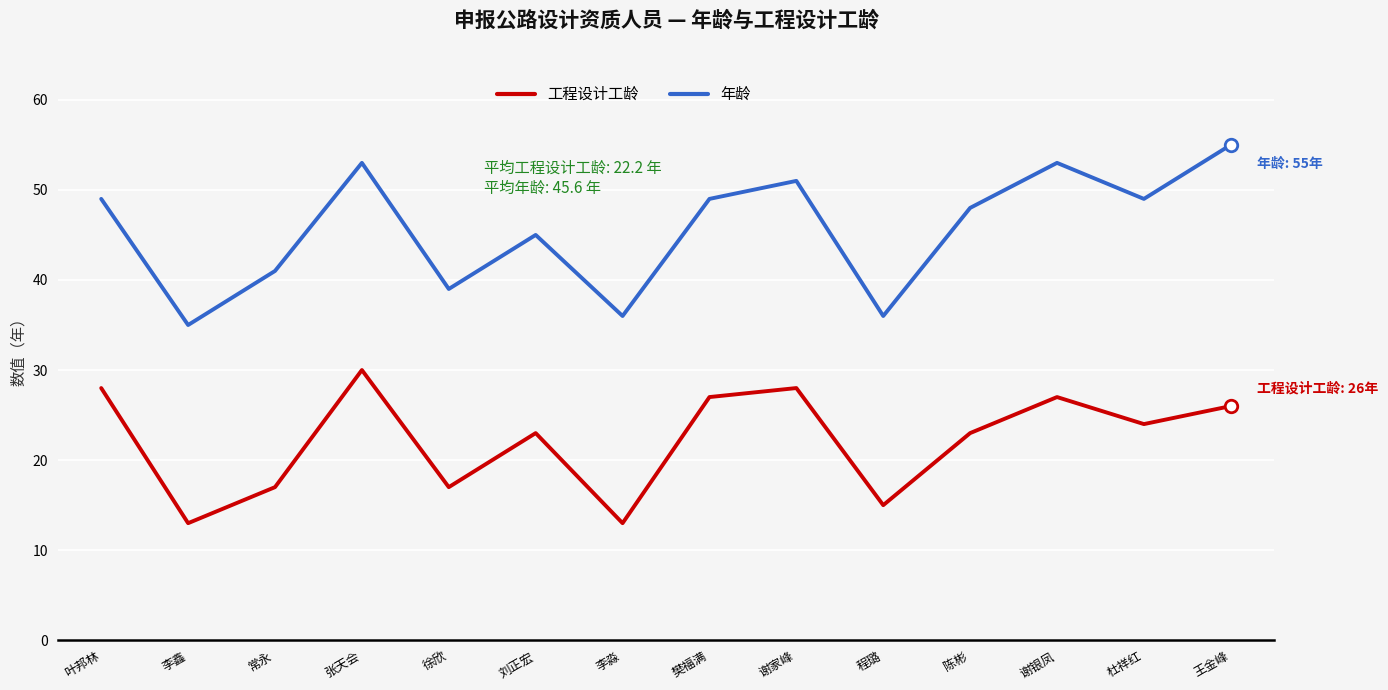

In 工程设计工龄, how many points are lower than both neighbors (excluding endpoints)?

5